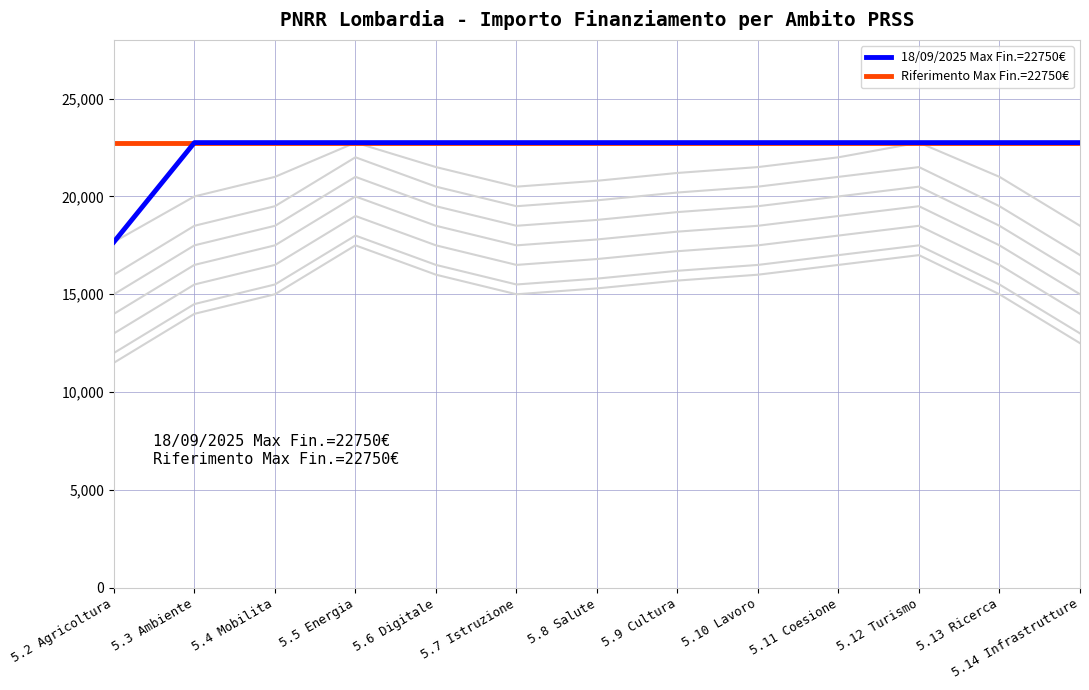

True or false: 18/09/2025 Max Fin.=22750€ and Riferimento Max Fin.=22750€ intersect in this chart.

False